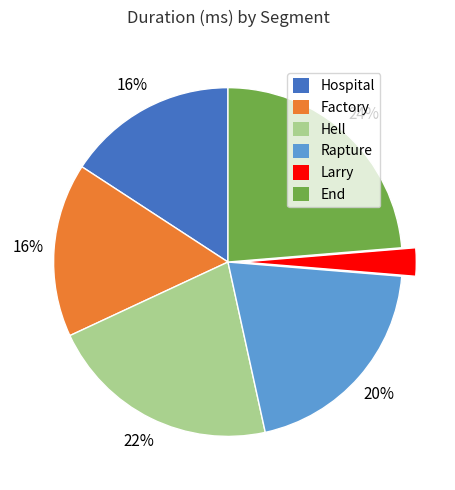

How many slices are in this pie chart?

6